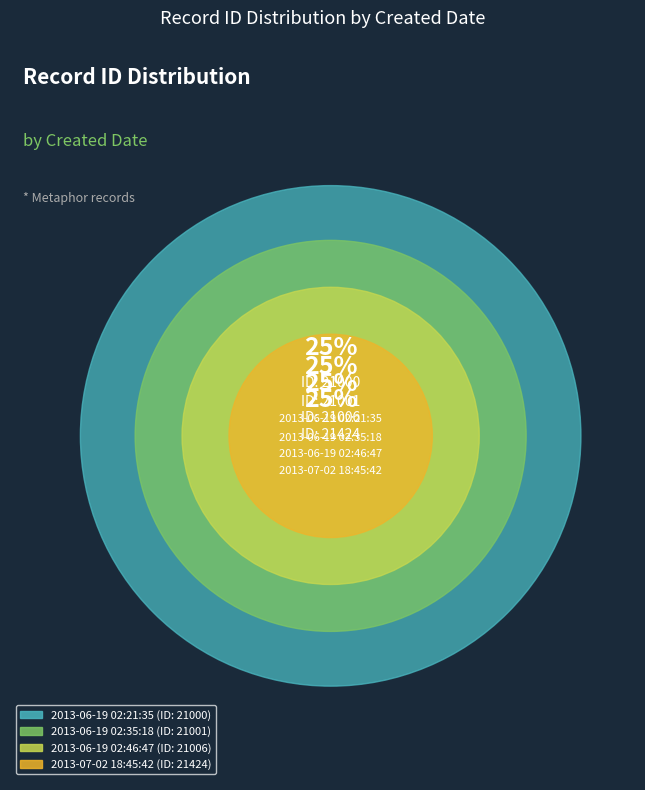

Combined, what portion of the pie is 2013-06-19 02:21:35 and 2013-06-19 02:35:18?

49.7%